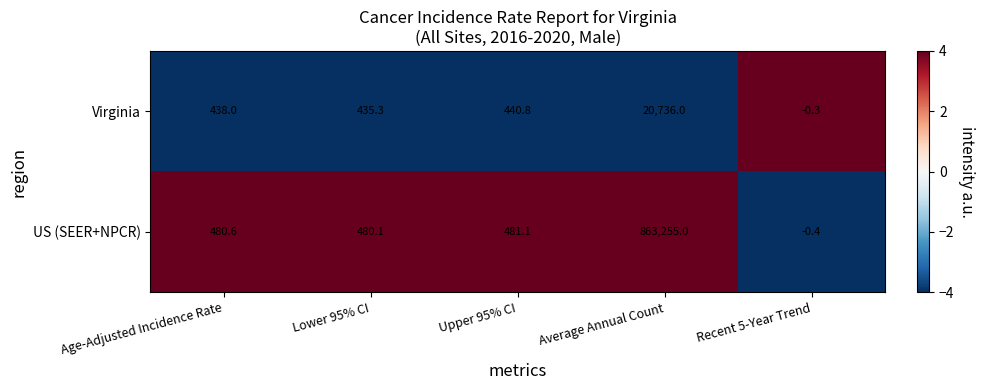

Reading right to left, extract all data points from this chart.

Virginia: Recent 5-Year Trend=-0.3	Average Annual Count=20736.0	Upper 95% CI=440.8	Lower 95% CI=435.3	Age-Adjusted Incidence Rate=438.0
US (SEER+NPCR): Recent 5-Year Trend=-0.4	Average Annual Count=863255.0	Upper 95% CI=481.1	Lower 95% CI=480.1	Age-Adjusted Incidence Rate=480.6